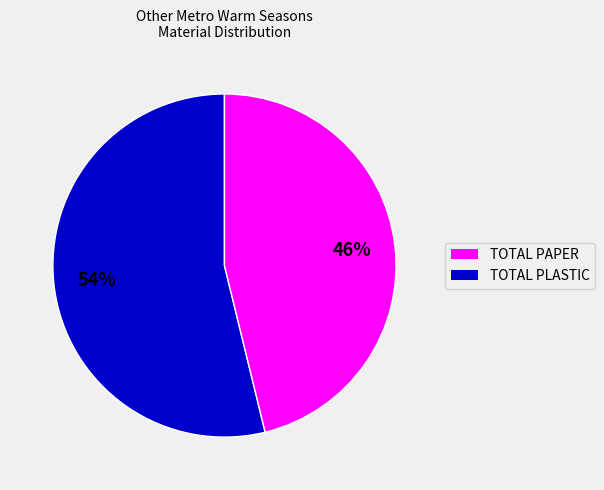

To the nearest percent, what is the difference between the largest and smallest slice percentages?

8%